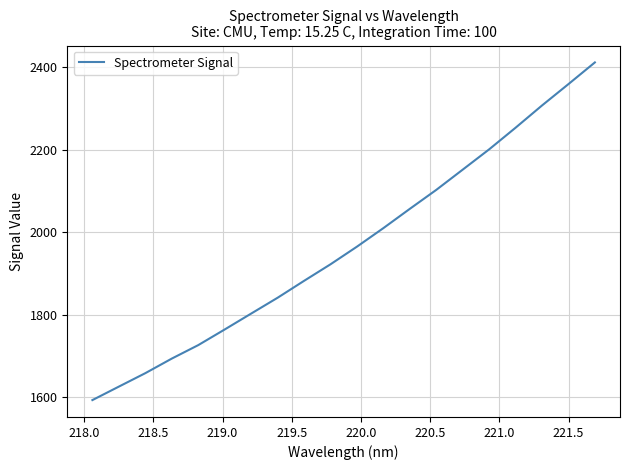

What is the maximum value shown in the chart?

2411.7